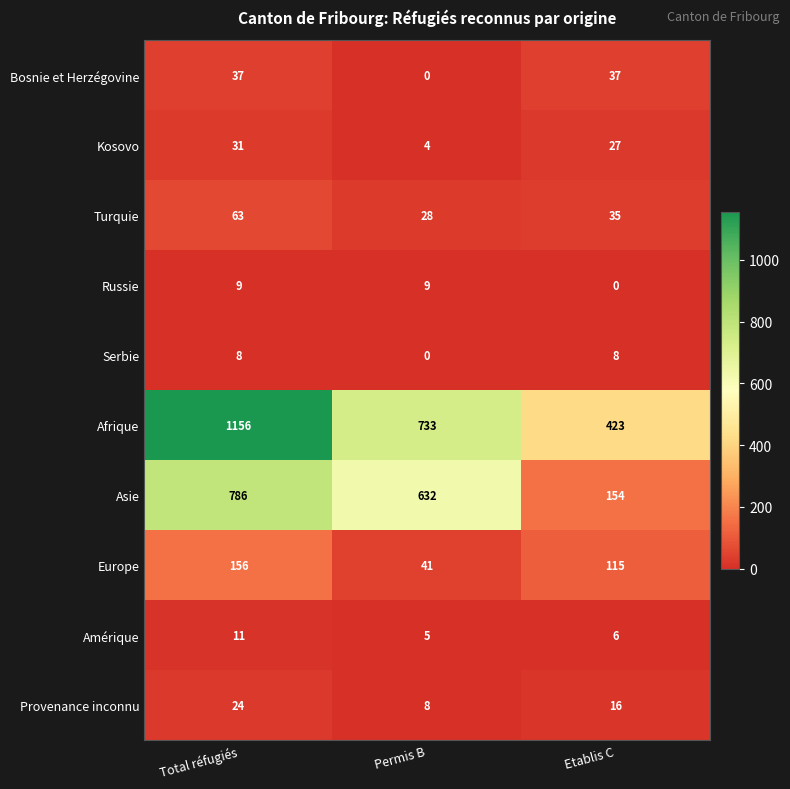

At which label does Provenance inconnu first exceed 16?

Total réfugiés